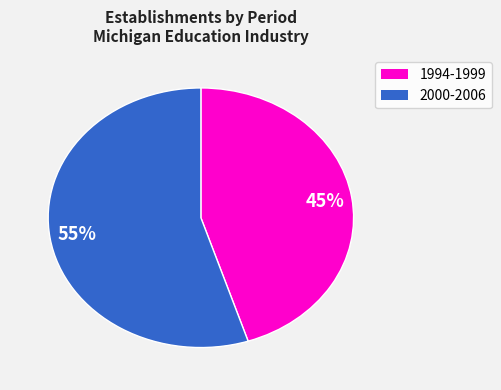

Count the number of slices in the pie.

2